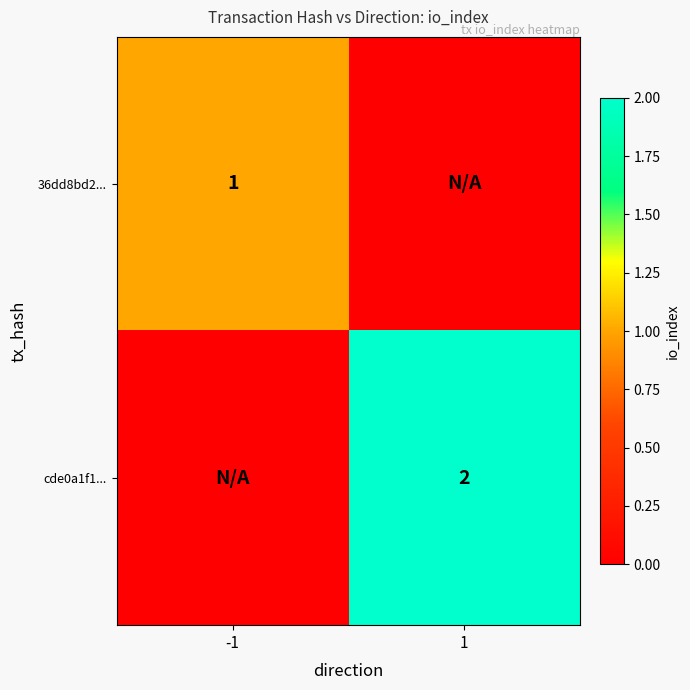

The 36dd8bd2... series shows 1 at -1. True or false?

True